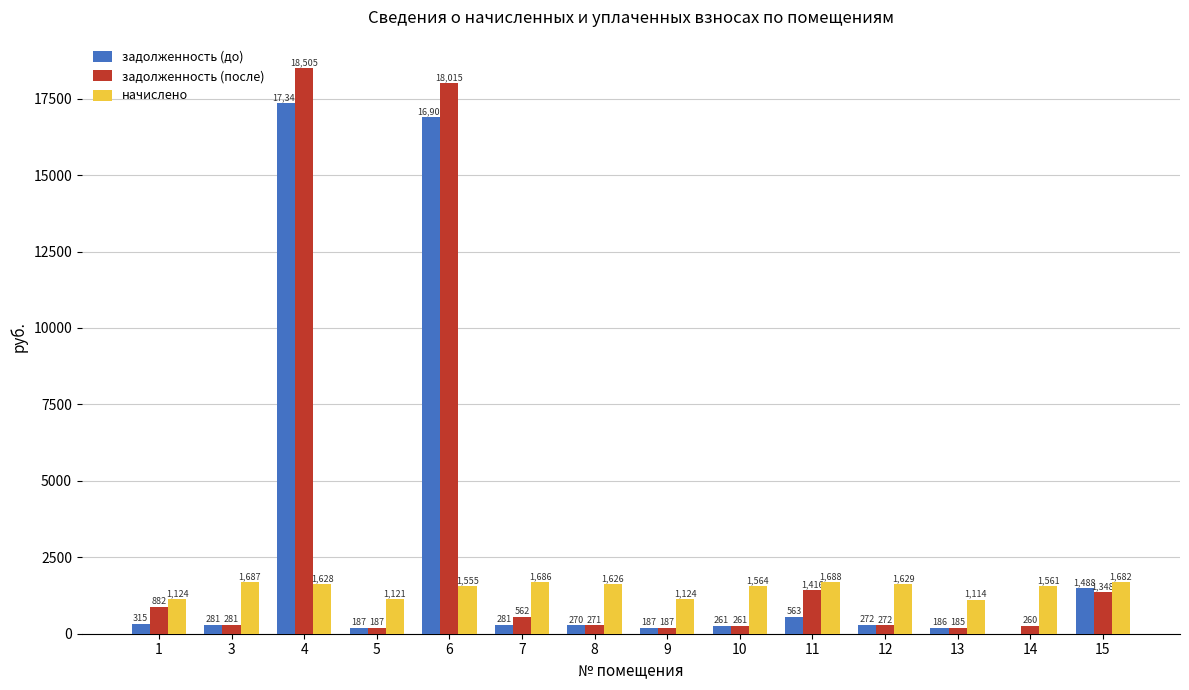

Where is задолженность (после) nearest to the value 9345?

11